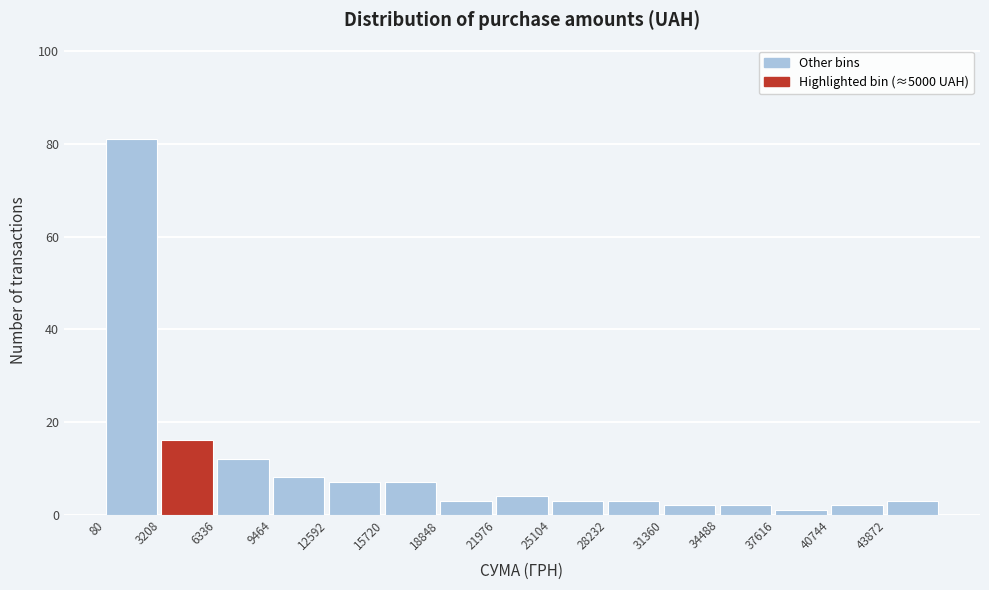

Reading left to right, list every bar in this chart as the range it spans on the x-axis followed by its height. Neither the bar edges nor the heights are printed on the chart, so give them approximately, as read against the axes.

0 to 3000: 82
3000 to 6500: 16
6500 to 9500: 12
9500 to 12500: 8
12500 to 15500: 8
15500 to 19000: 8
19000 to 22000: 4
22000 to 25000: 4
25000 to 28000: 4
28000 to 31500: 4
31500 to 34500: 2
34500 to 37500: 2
37500 to 40500: under 2
40500 to 44000: 2
44000 to 47000: 4